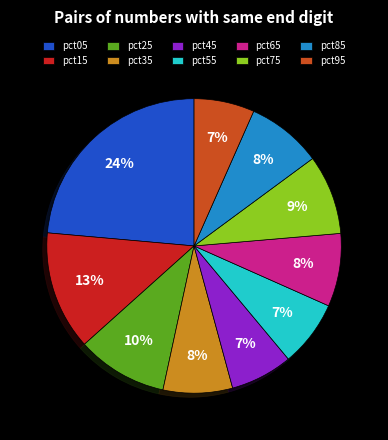

Which category has the biggest portion of the pie?

pct05